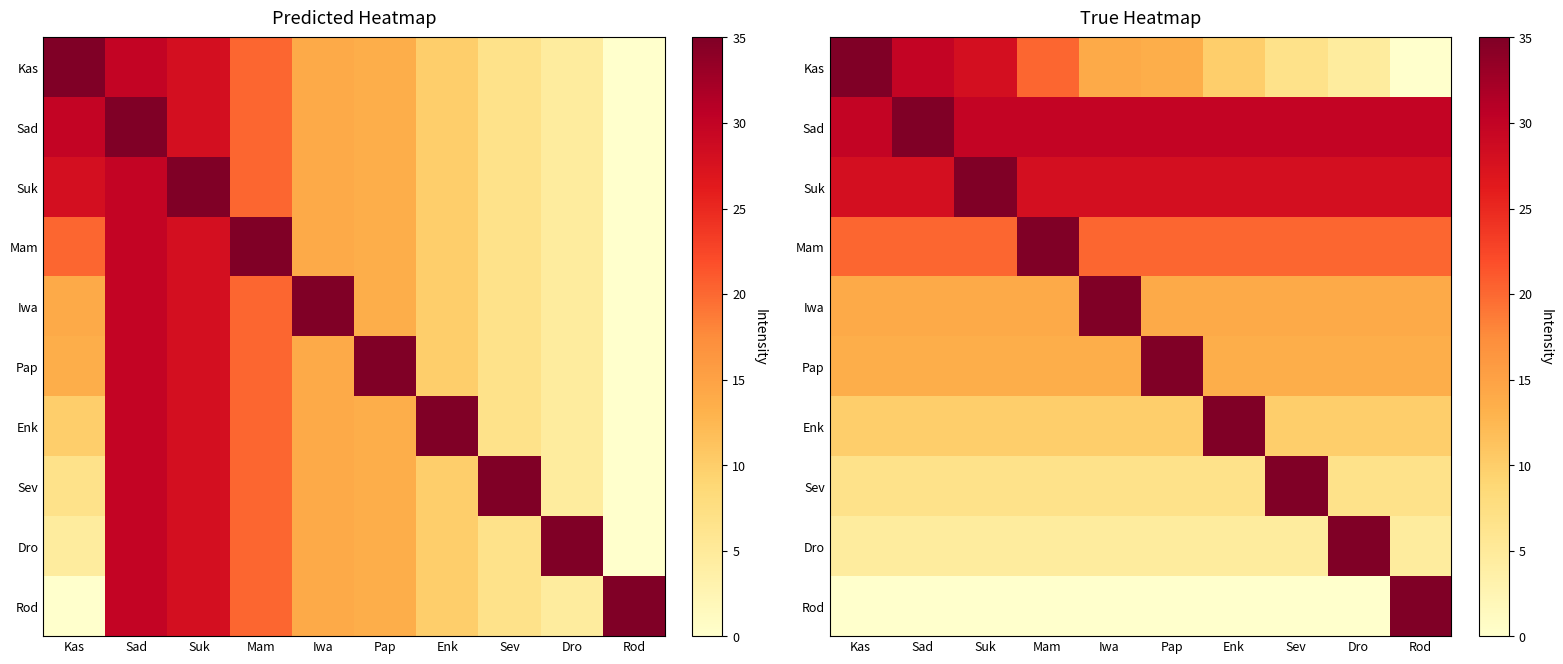

At which label is Kas closest to 17?

Iwa